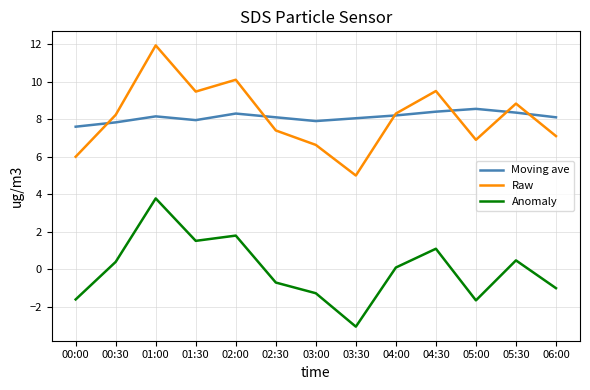

Which series has the largest range (max minus min)?

Raw